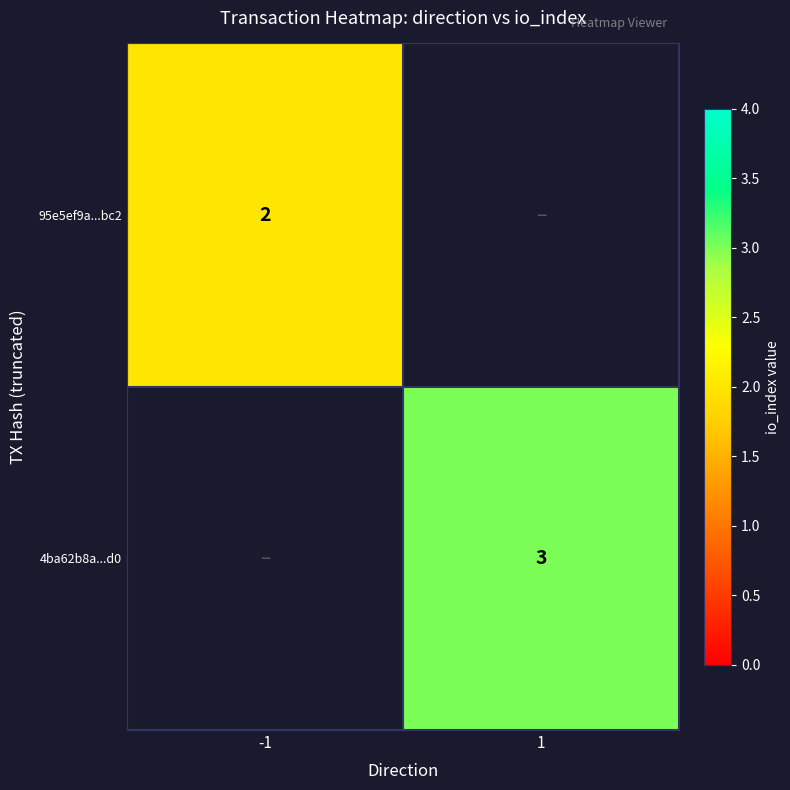

Count the number of categories in the chart.

2